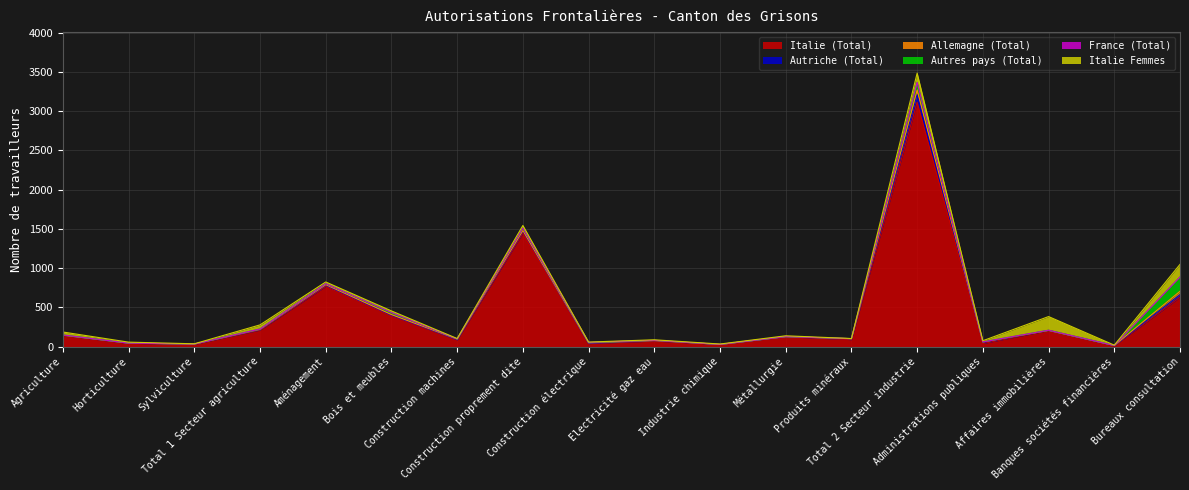

What is the label of the 3rd point from the left?

Sylviculture